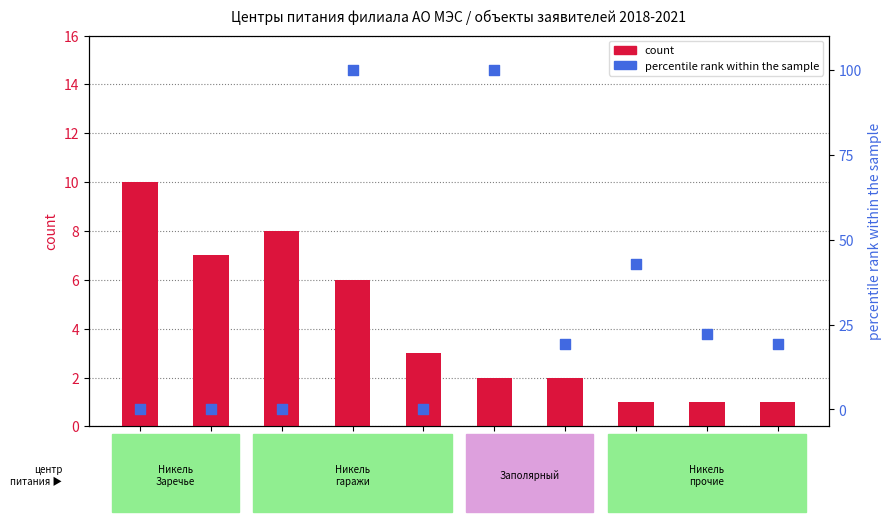

At which category is the sum across all series the highest?

ПС-26